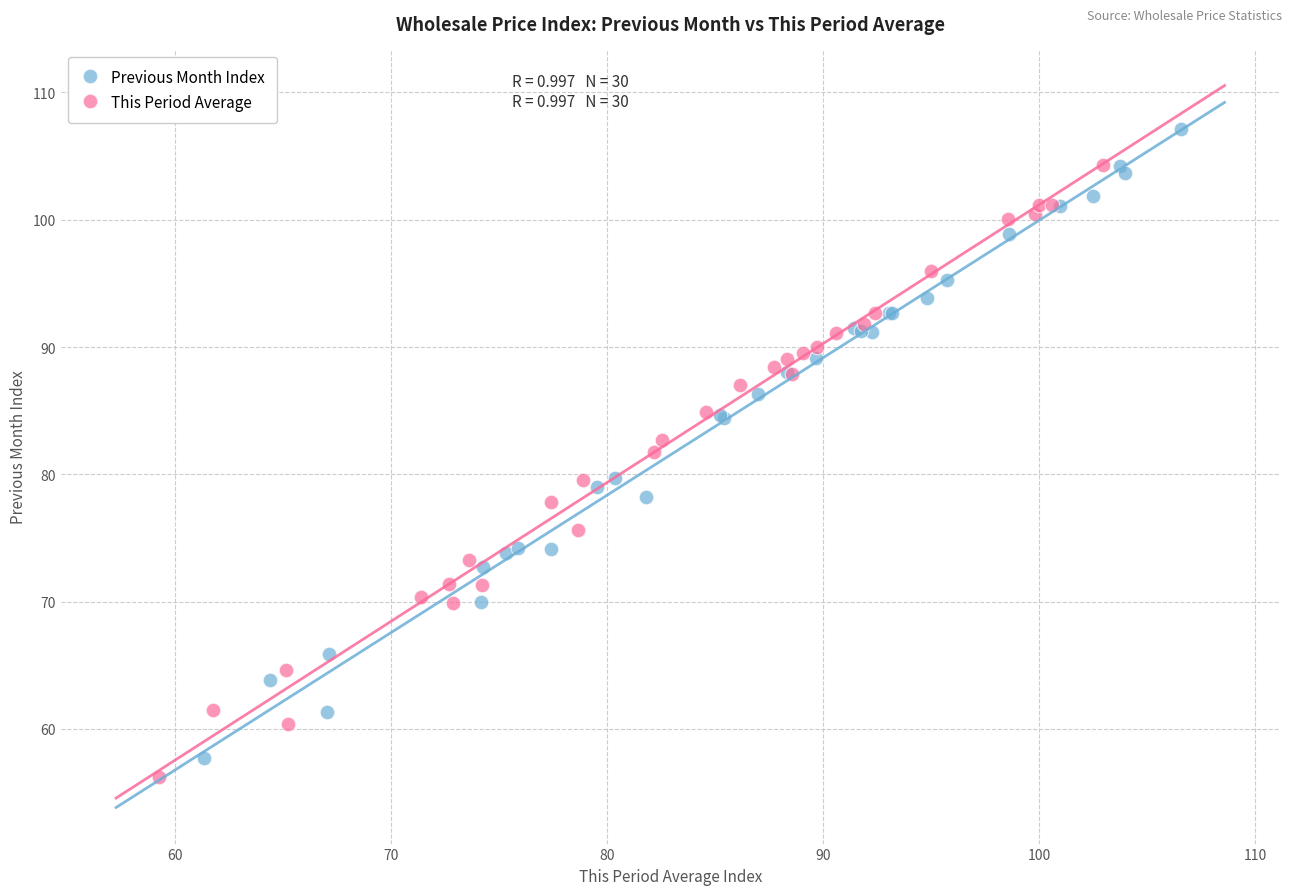

What are all the series names shown in the legend?

Previous Month Index, This Period Average